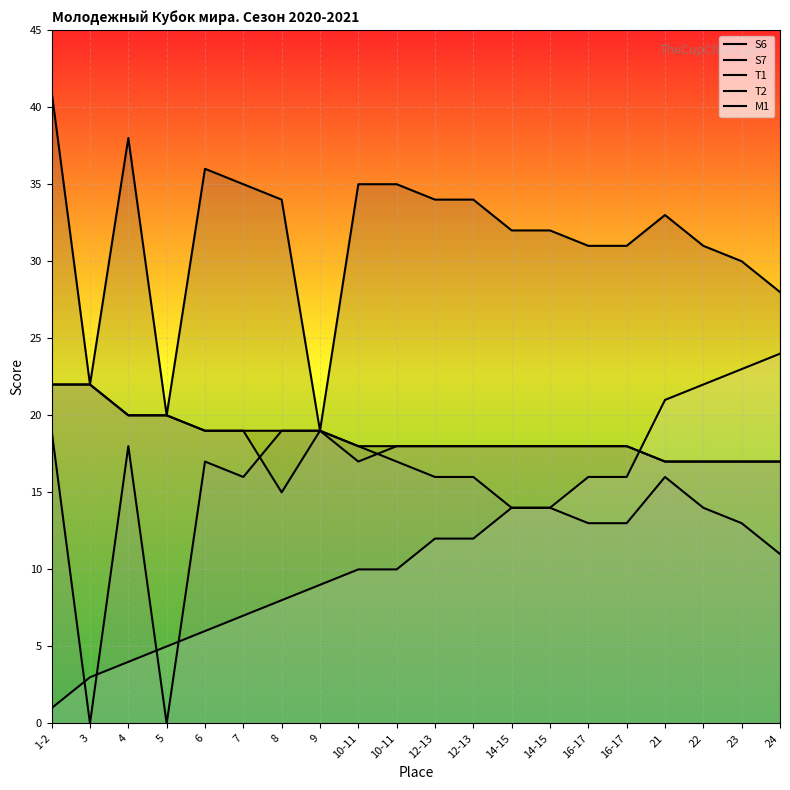

Count the number of data series in this chart.

5